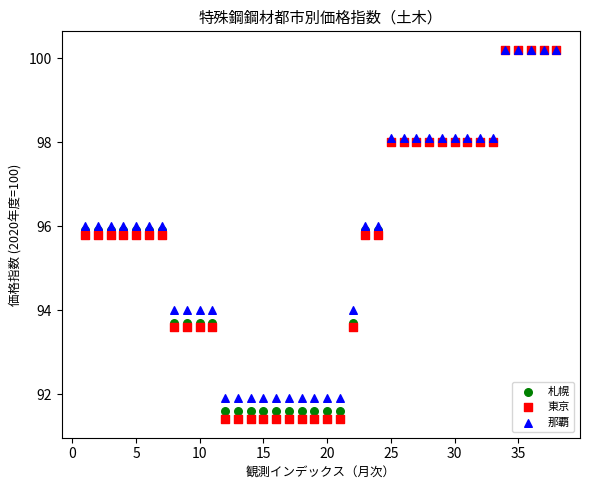

Which series has the widest spread of Y values?

東京